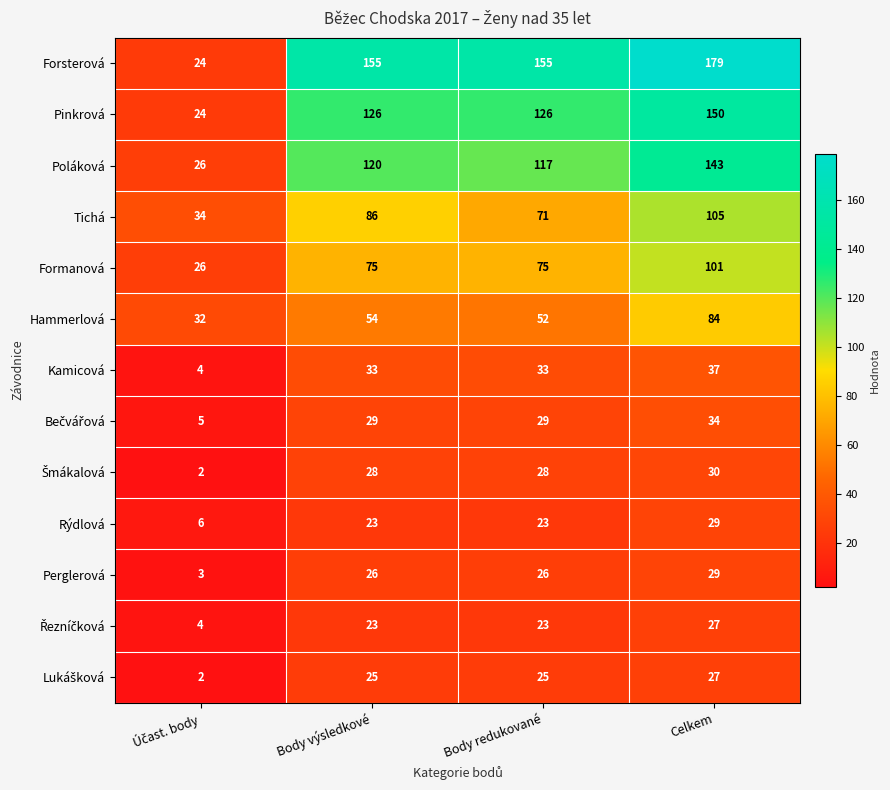

Which series has the largest range (max minus min)?

Forsterová